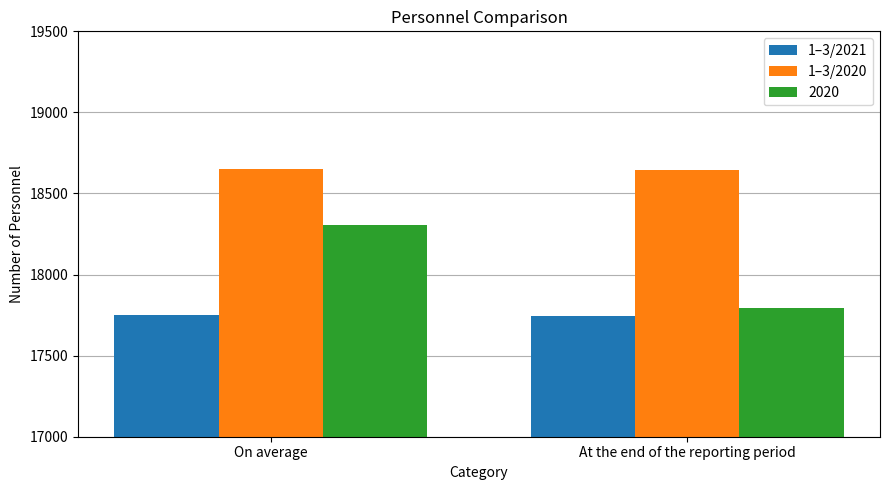

How many values in the 1–3/2021 series are below 17751?

1